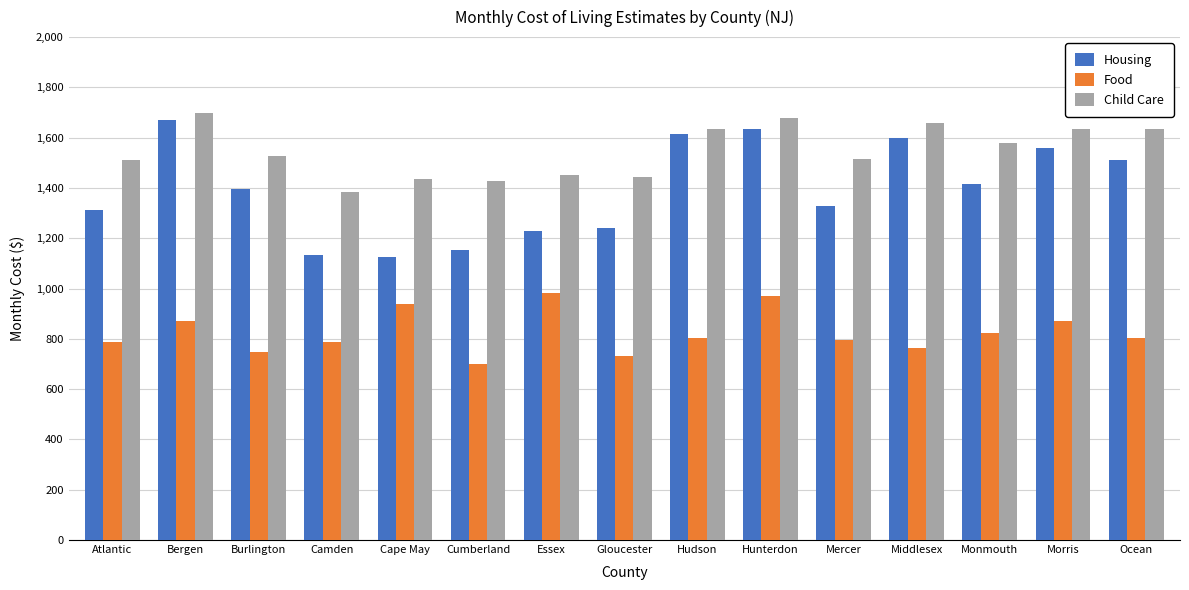

What is the minimum value shown in the chart?

701